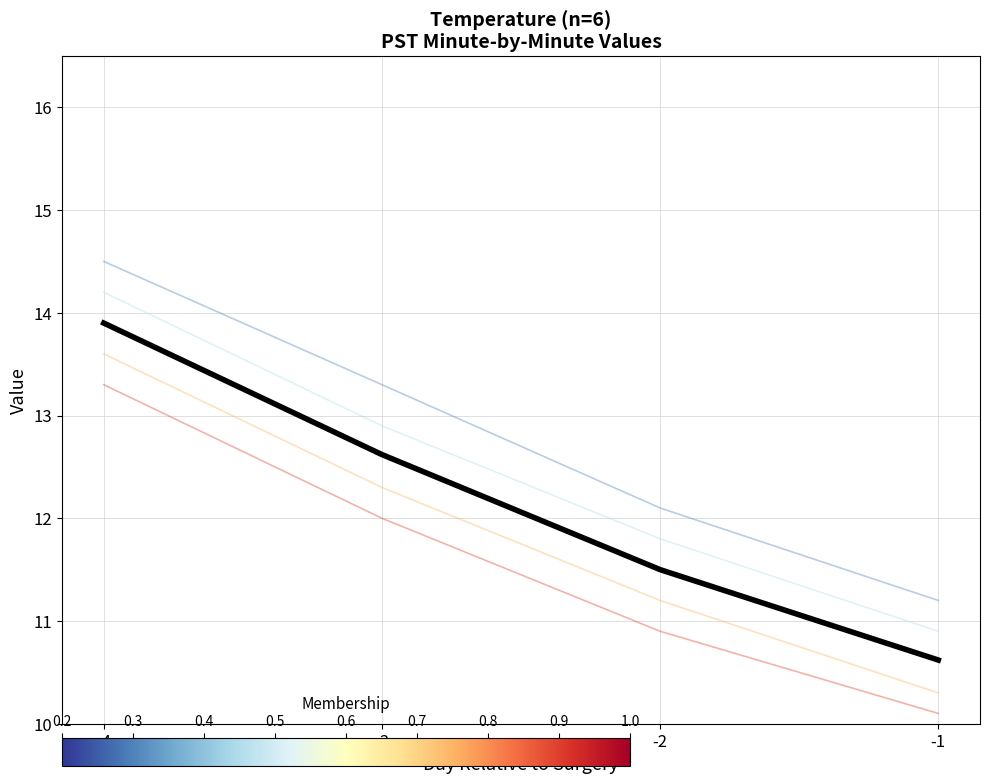

What is the total value across all series at -4?

83.4